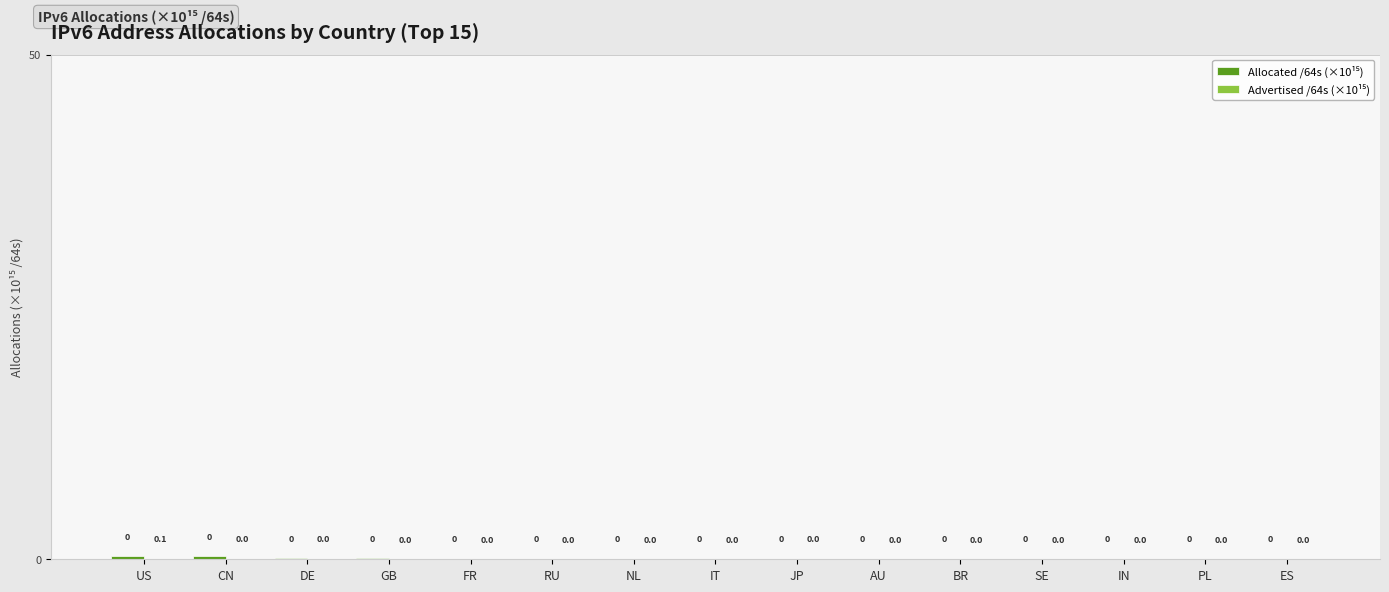

At which category is the sum across all series the highest?

US